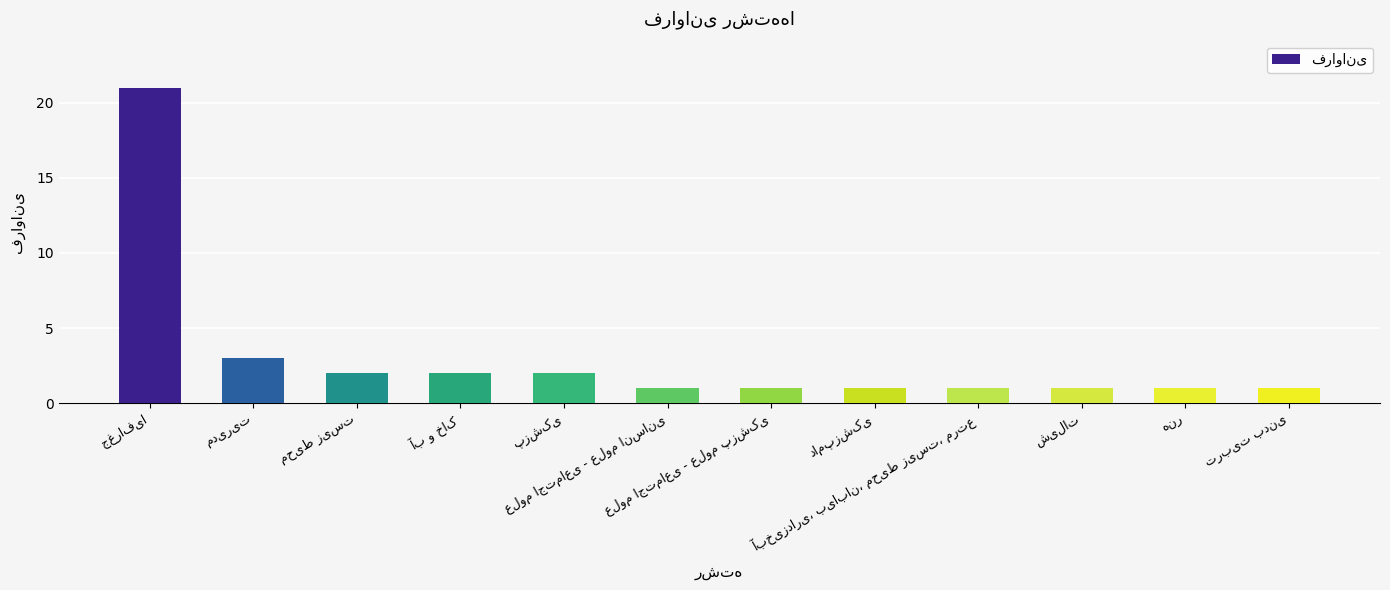

What is the value of the 7th bar from the left?

1